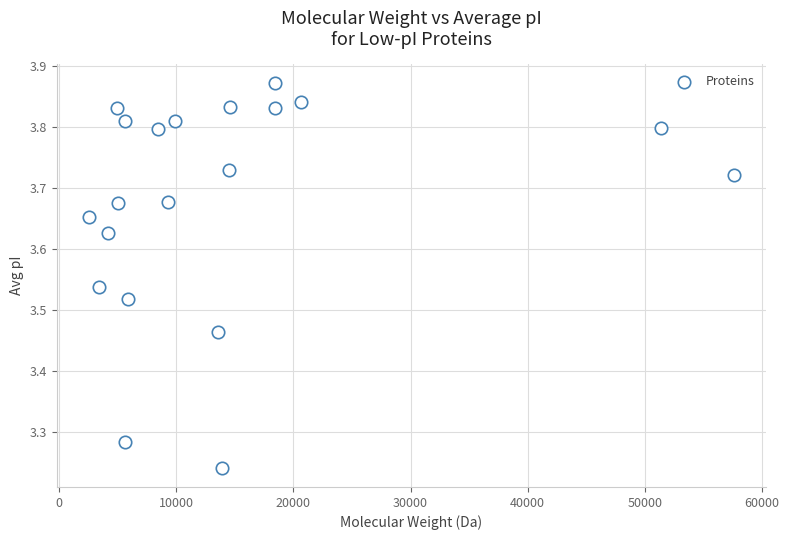

What is the range of X values (max minus min)?

55083.7